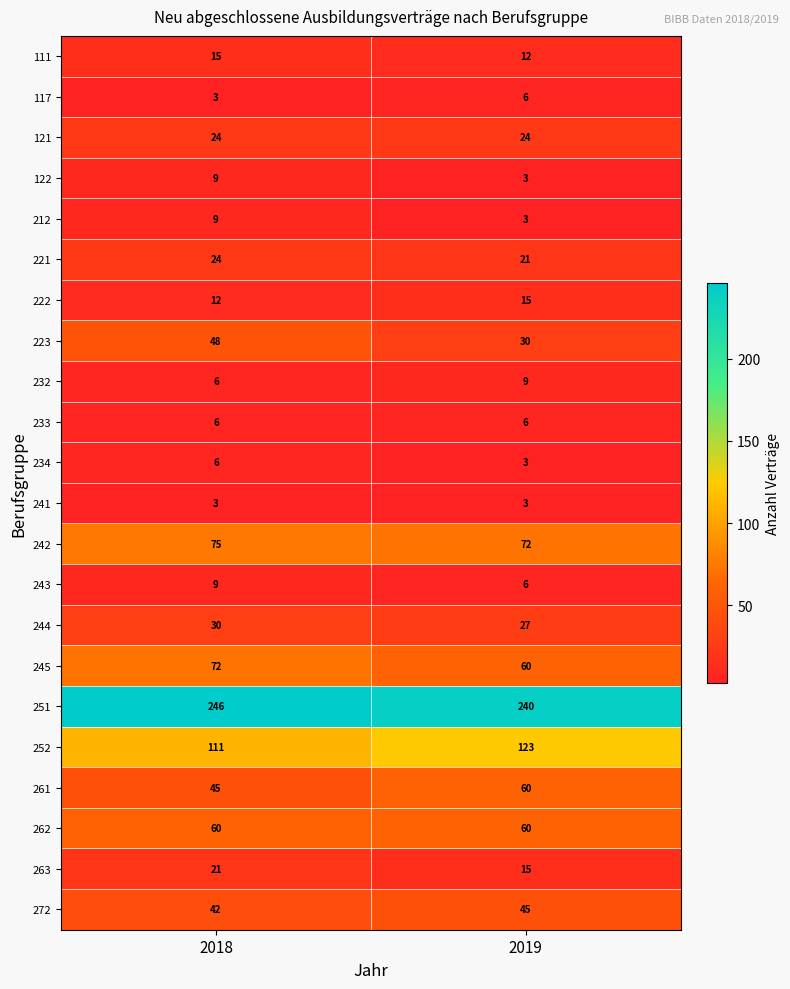

What is the lowest value of the 272 series?

42